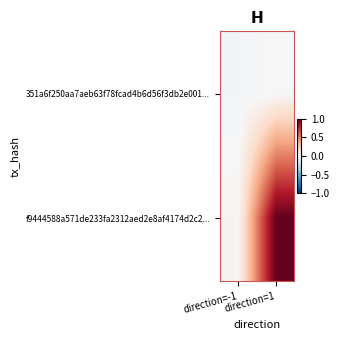

Which series has the widest spread of values?

f9444588a571de233fa2312aed2e8af4174d2c2...